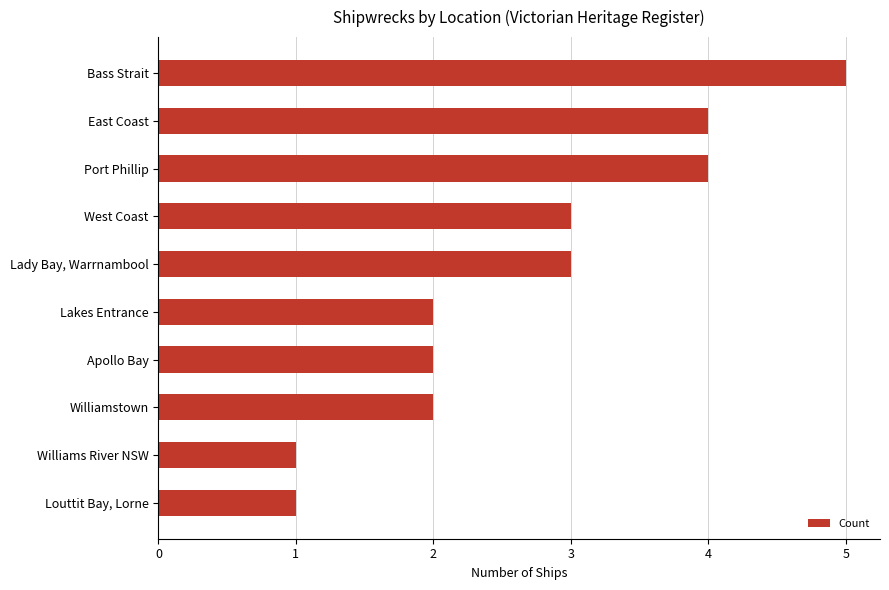

Which has a higher value, Lady Bay, Warrnambool or Apollo Bay?

Lady Bay, Warrnambool